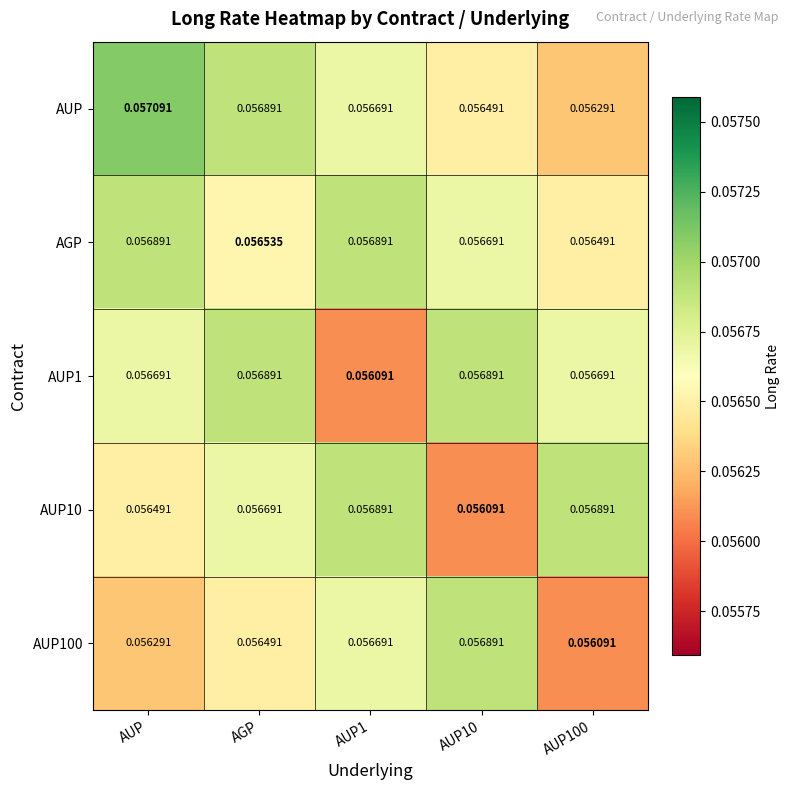

Which label corresponds to the largest value in the chart?

AUP